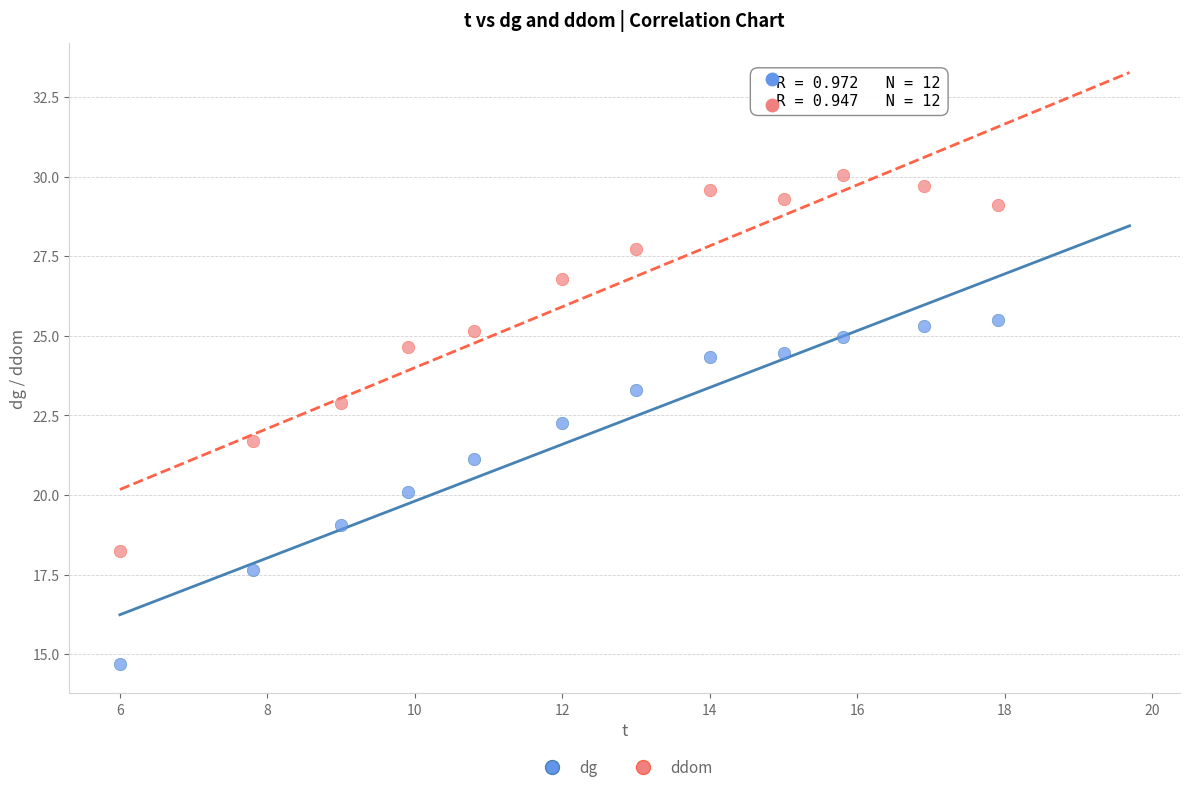

Across all data points, what is the range of X values (max minus min)?

11.9